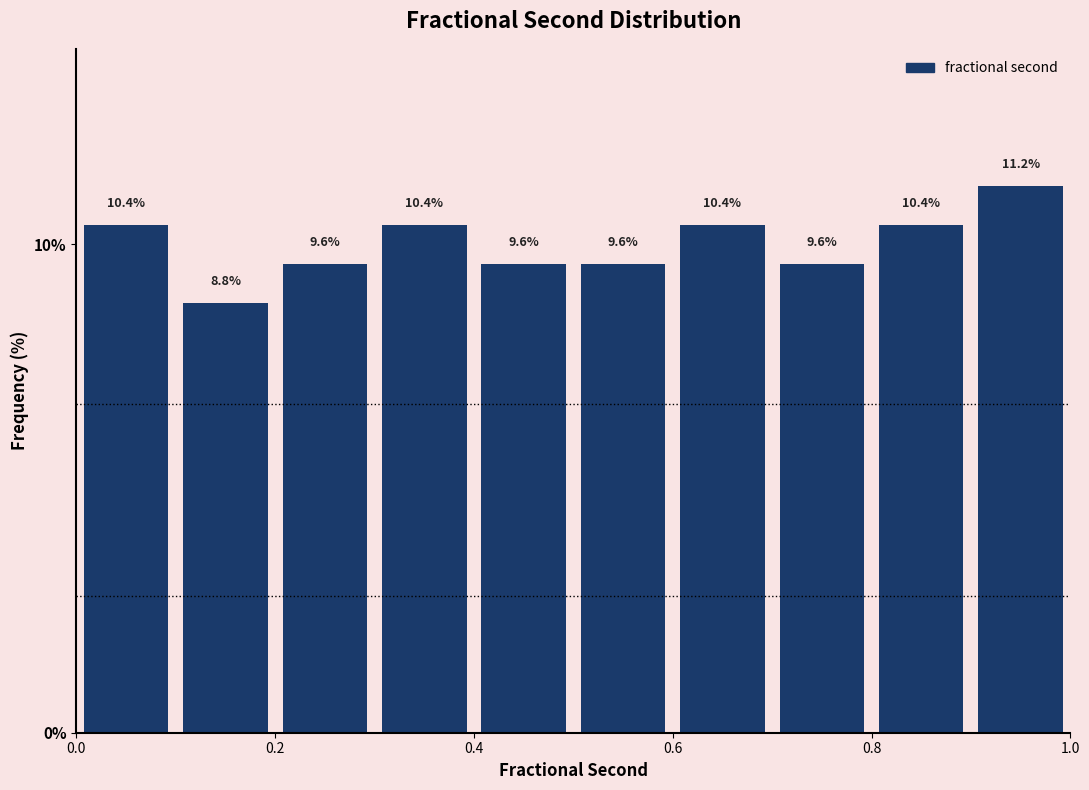

Which range on the x-axis has the tallest bar?

0.9 to 1.0